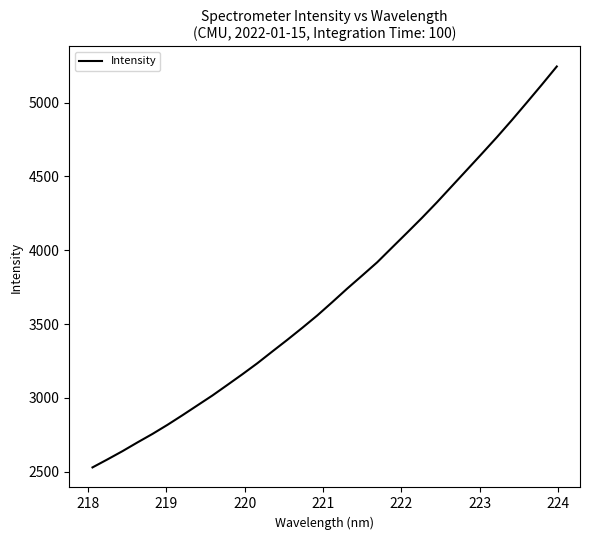

What is the difference between the maximum and minimum values?

2715.0